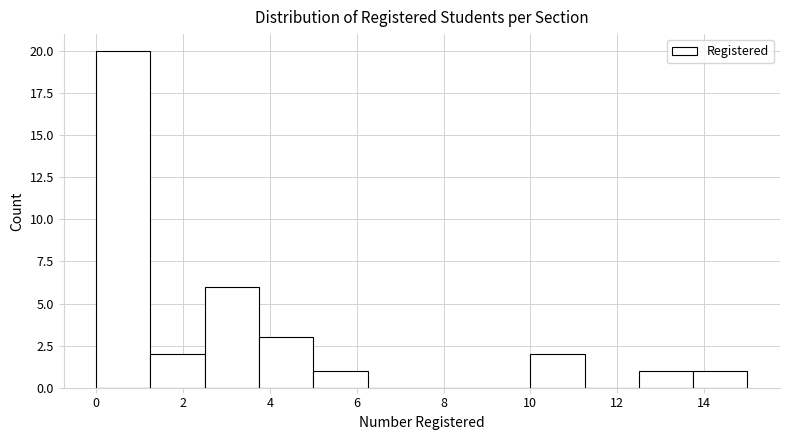

How tall is the bar that spans 0.00 to 1.25 on the x-axis? Neither the bar edges nor the heights are printed on the chart, so give them approximately, as read against the axes.

20